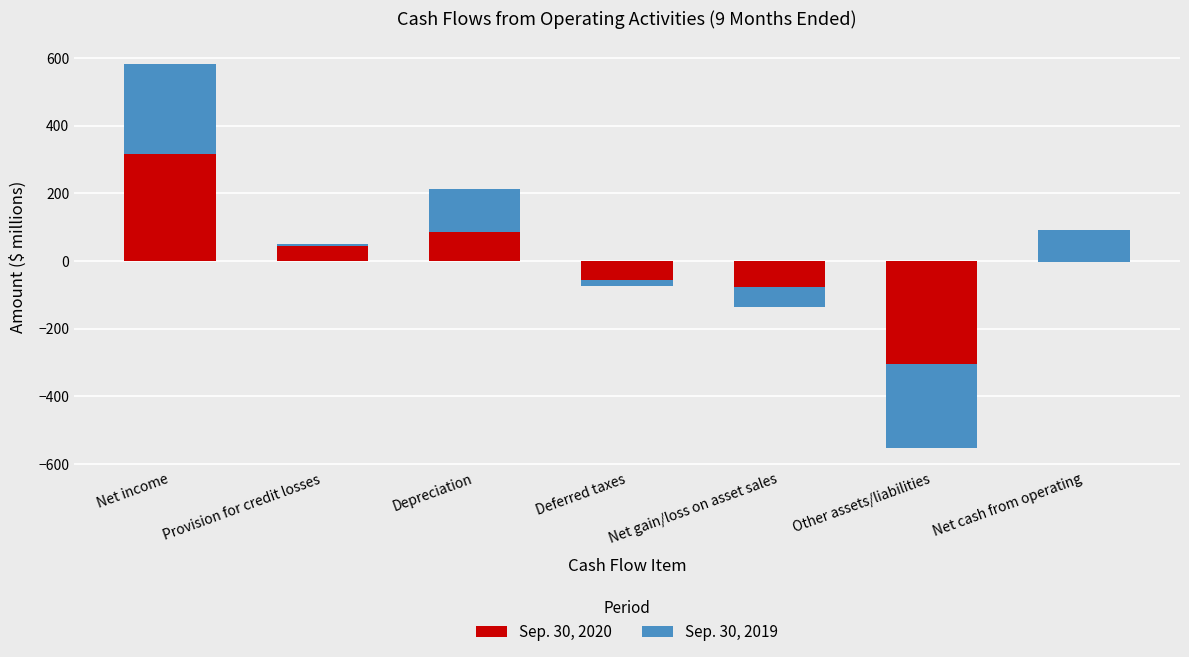

Where does the Sep. 30, 2020 series first go above -3?

Net income